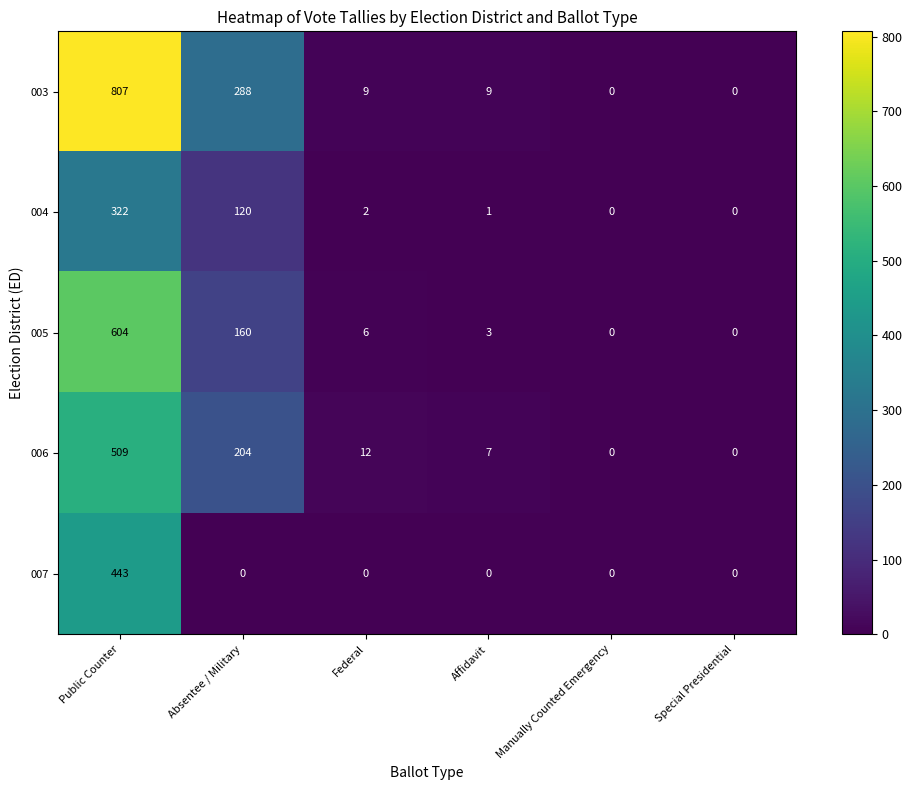

What is the sum of the 003 values at Special Presidential and Public Counter?

807